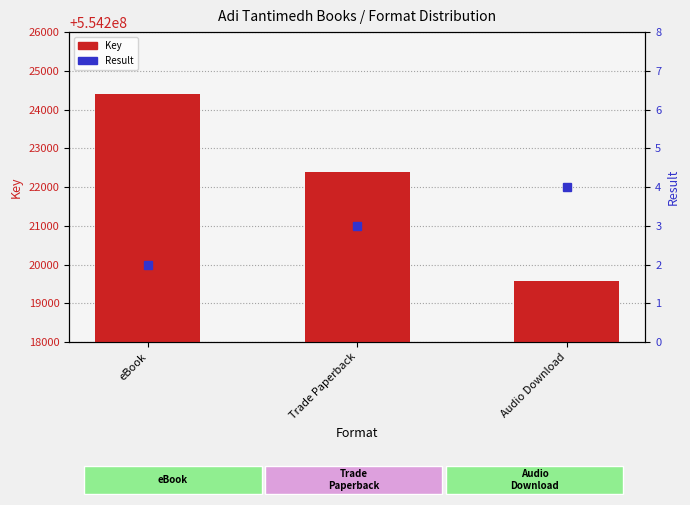

Reading left to right, transcribe all the data shown in this chart.

Key: 554224415	554222384	554219566
Result: 2	3	4